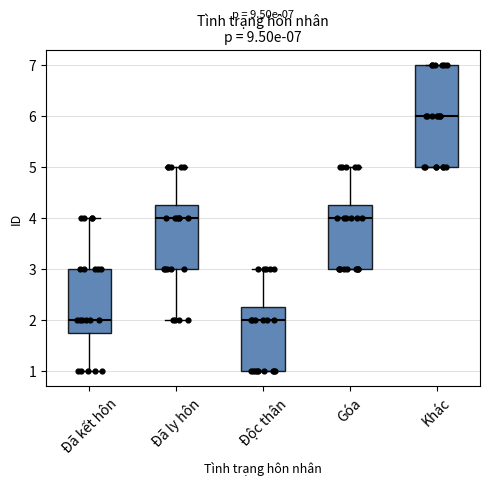

Comparing the boxes themselves (not the whiskers), which one is the tallest?

Khác